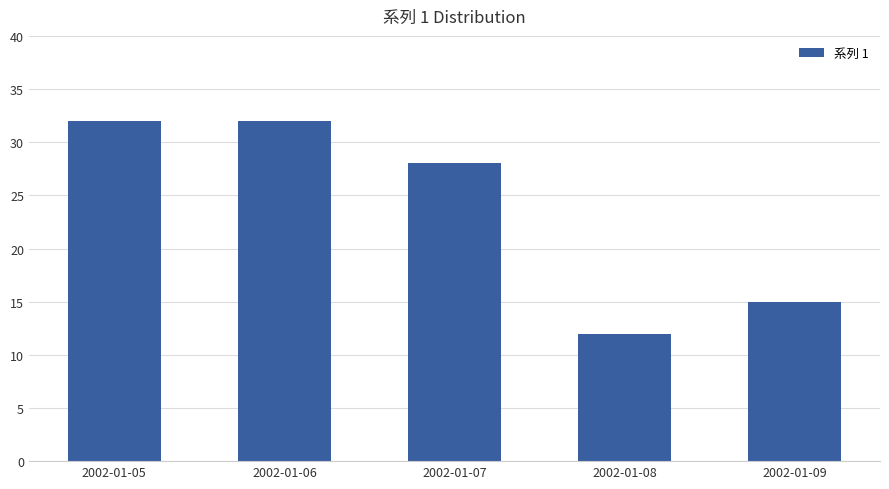

What is the value of the 4th bar from the left?

12